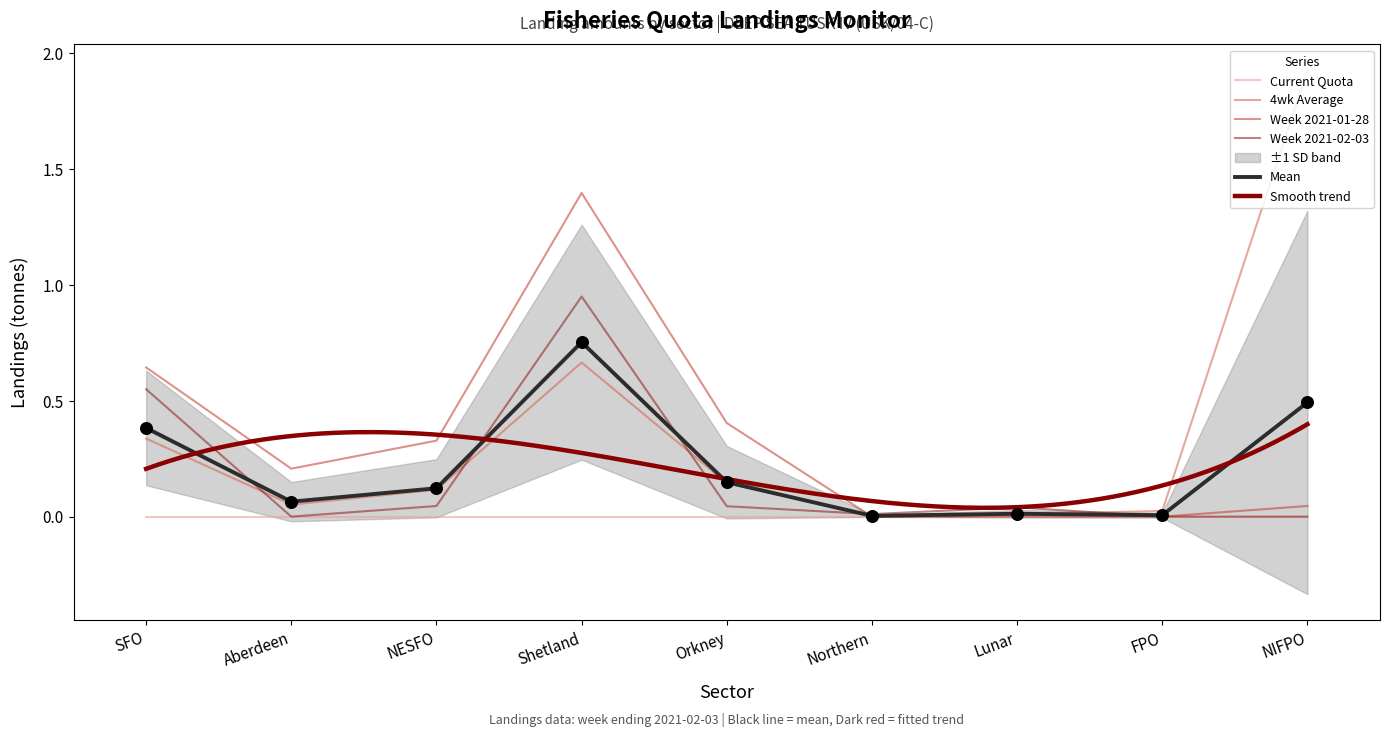

Which series has the widest spread of Y values?

4wk Average